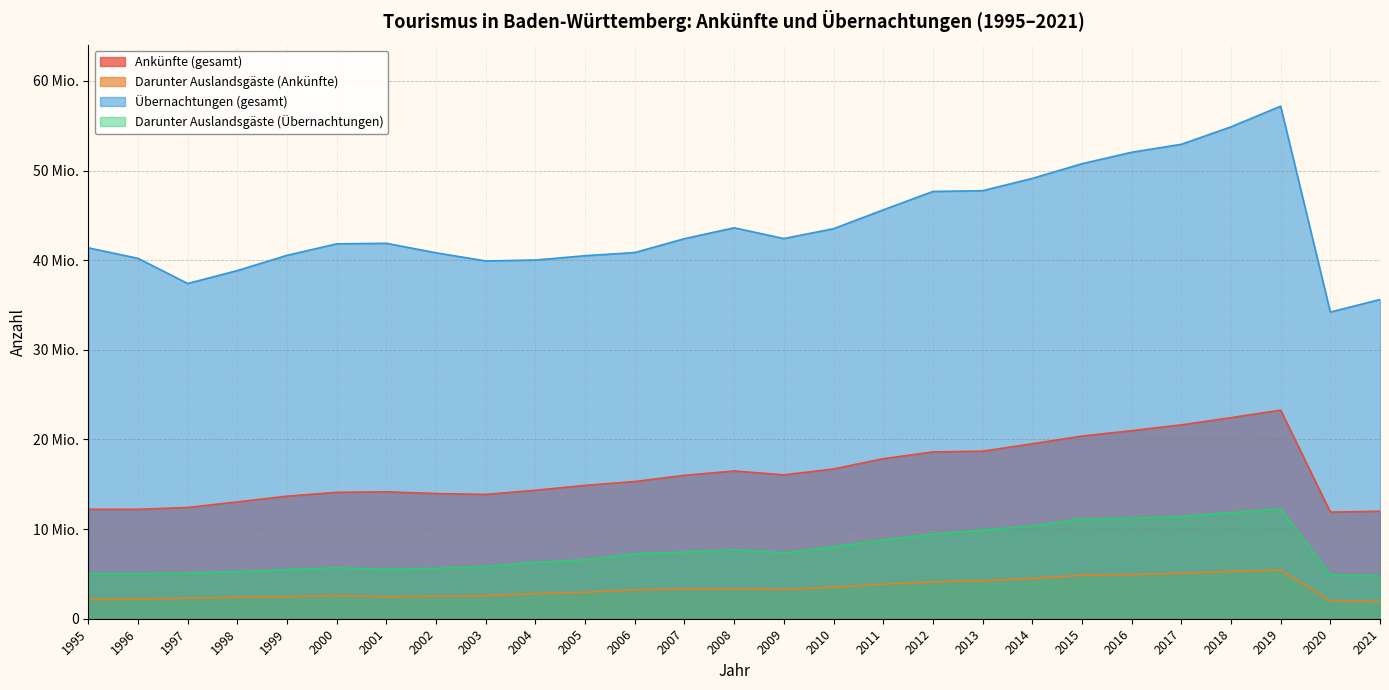

Reading left to right, extract all data points from this chart.

Ankünfte (gesamt): 1995=12210794	1996=12202050	1997=12414629	1998=13032942	1999=13674320	2000=14100567	2001=14161173	2002=13967299	2003=13870982	2004=14336025	2005=14877492	2006=15311383	2007=15996409	2008=16486947	2009=16052992	2010=16707781	2011=17853382	2012=18609535	2013=18694008	2014=19519560	2015=20379883	2016=20982153	2017=21627664	2018=22431589	2019=23274159	2020=11899898	2021=11992077
Darunter Auslandsgäste (Ankünfte): 1995=2165115	1996=2187672	1997=2296256	1998=2375589	1999=2451997	2000=2581631	2001=2449234	2002=2512456	2003=2568052	2004=2797292	2005=2958296	2006=3233013	2007=3303604	2008=3356589	2009=3257838	2010=3529759	2011=3859423	2012=4095635	2013=4238774	2014=4489629	2015=4861888	2016=4929037	2017=5078988	2018=5278481	2019=5434334	2020=1987820	2021=1908603
Übernachtungen (gesamt): 1995=41381214	1996=40210464	1997=37404118	1998=38842623	1999=40544845	2000=41826855	2001=41886984	2002=40828566	2003=39918919	2004=40023300	2005=40501096	2006=40856856	2007=42404578	2008=43616862	2009=42416809	2010=43514949	2011=45616399	2012=47671708	2013=47755531	2014=49126497	2015=50763289	2016=52042955	2017=52932457	2018=54879911	2019=57187271	2020=34215763	2021=35613626
Darunter Auslandsgäste (Übernachtungen): 1995=5030692	1996=5018748	1997=5107087	1998=5242723	1999=5478076	2000=5690293	2001=5503673	2002=5623620	2003=5824322	2004=6297601	2005=6571528	2006=7260638	2007=7436523	2008=7692133	2009=7359533	2010=8020368	2011=8786133	2012=9427609	2013=9898132	2014=10335876	2015=11124133	2016=11207432	2017=11398056	2018=11843009	2019=12238042	2020=4890248	2021=4777998